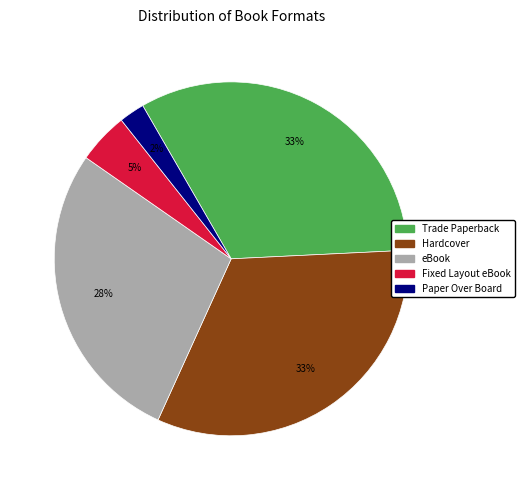

Is there any slice that represents more than half of the pie?

No